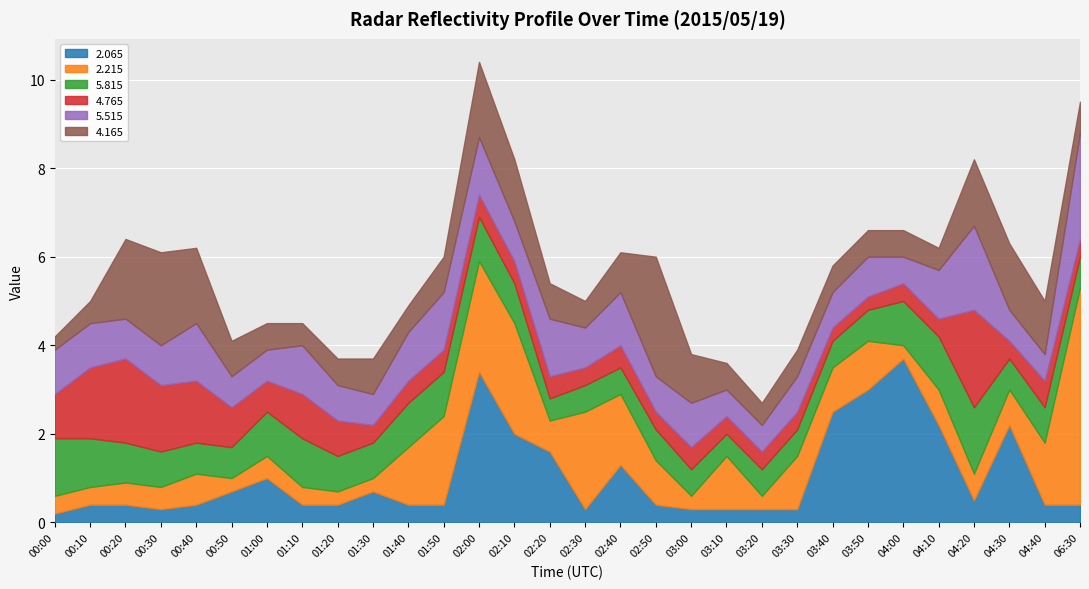

What is the difference between the second highest and second lowest values in the 2.215 series?

2.2